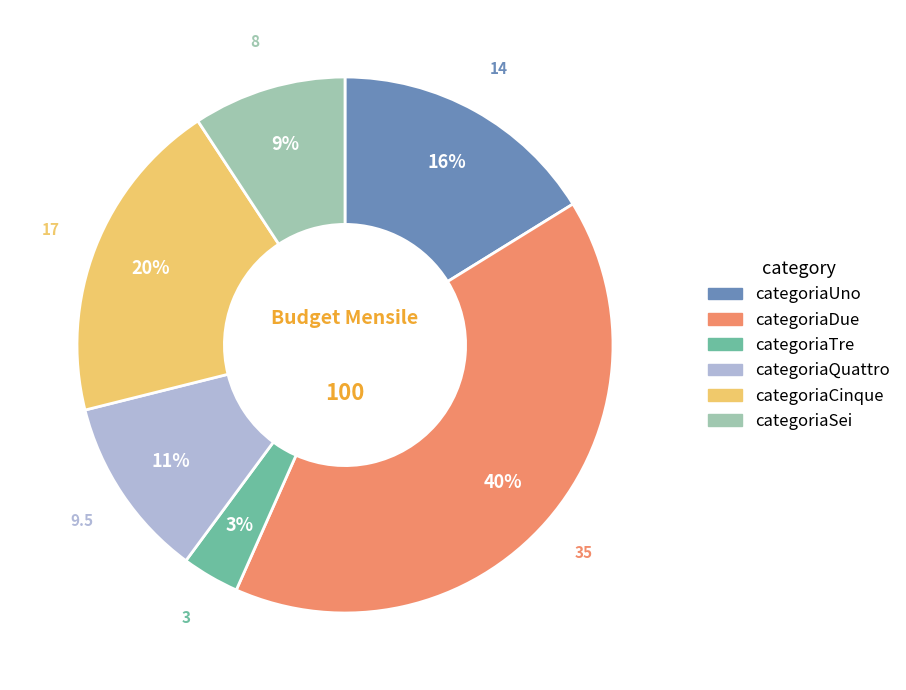

Is categoriaDue the majority of the pie?

No